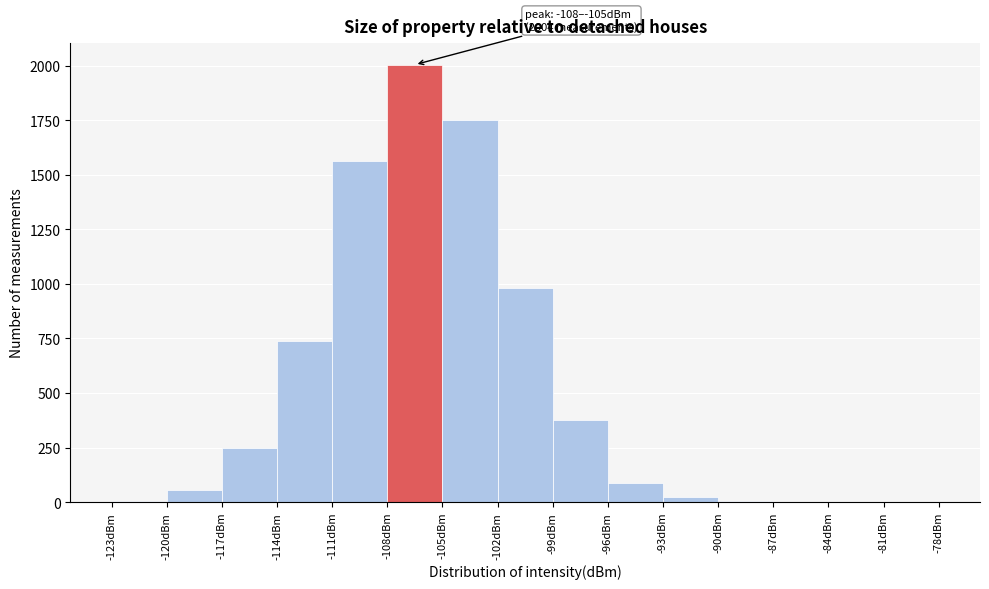

Over which range of the x-axis is the bar tallest?

-108 to -105